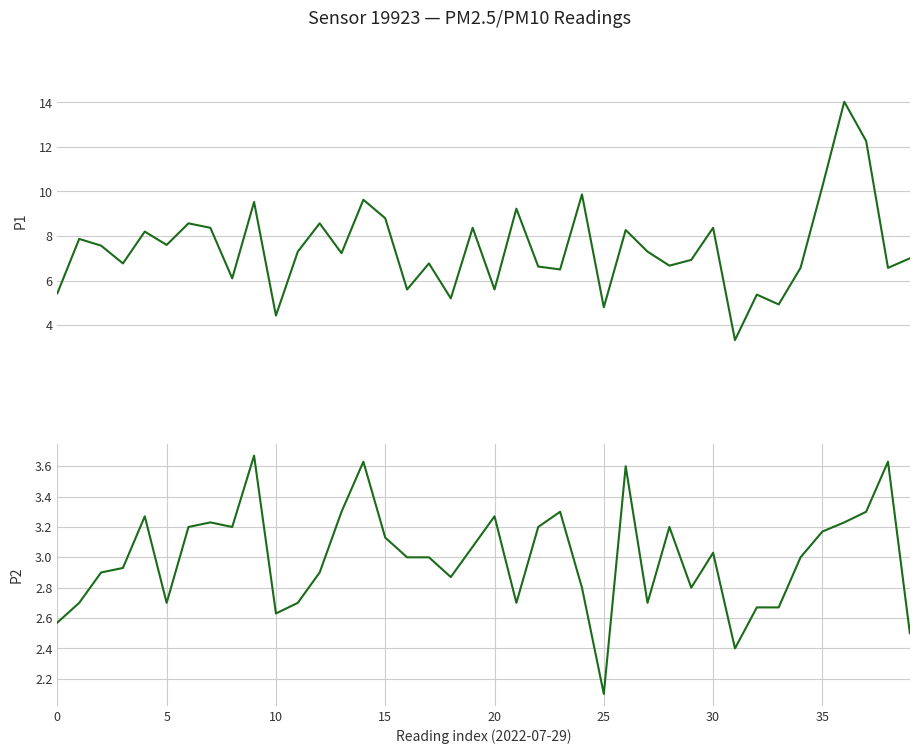

What is the sum of the P1 values at 8 and 19?

14.5